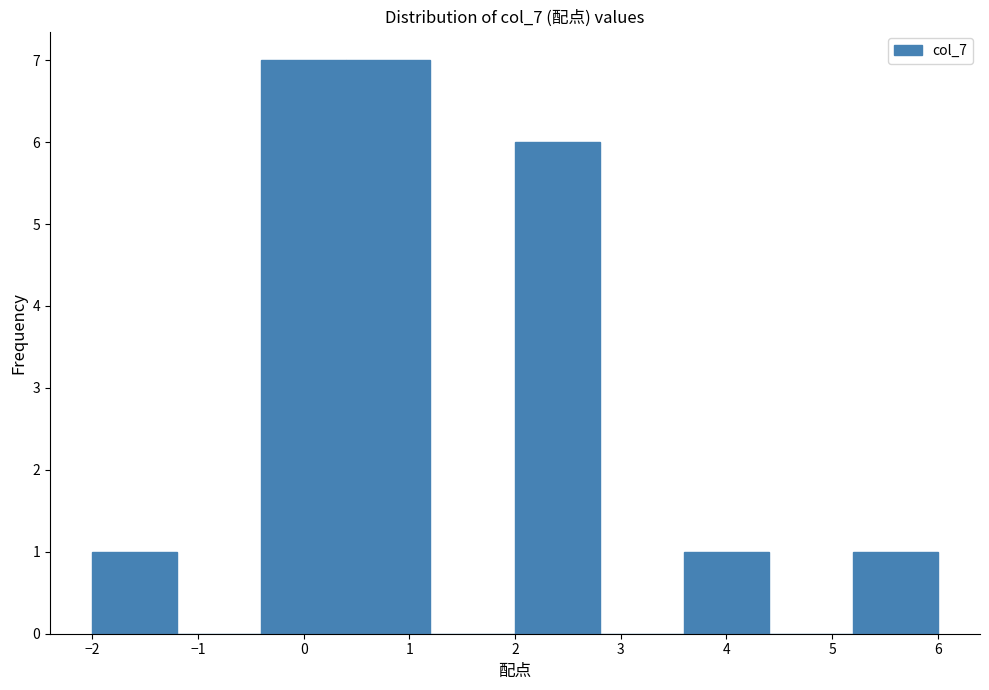

Reading left to right, transcribe this chart: for each bar, give the range it covers on the x-axis and its height. The values are not printed on the chart, so give them approximately, as read against the axis.

-2.0 to -1.2: 1
-1.2 to -0.4: 0
-0.4 to 0.4: 7
0.4 to 1.2: 7
1.2 to 2.0: 0
2.0 to 2.8: 6
2.8 to 3.6: 0
3.6 to 4.4: 1
4.4 to 5.2: 0
5.2 to 6.0: 1